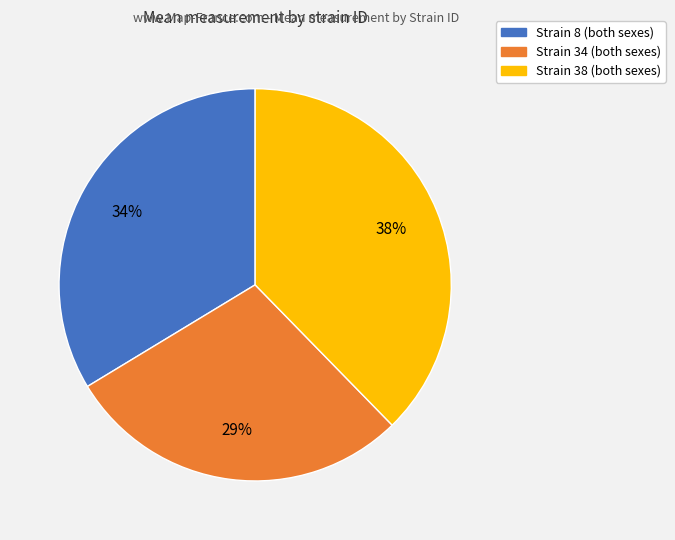

Do Strain 8 (both sexes) and Strain 34 (both sexes) together represent more than half of the pie?

Yes